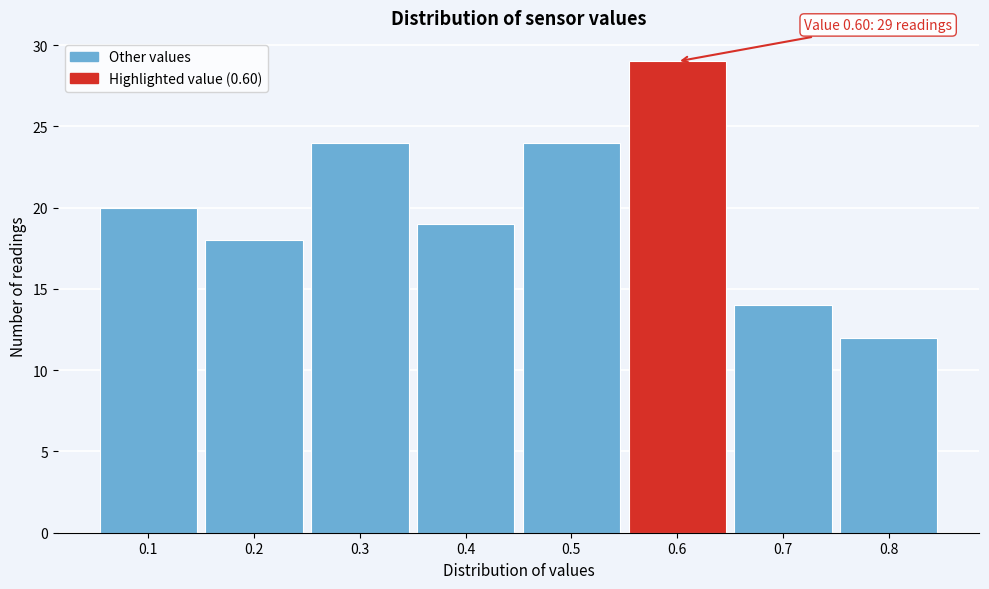

Which range on the x-axis has the tallest bar?

0.55 to 0.65